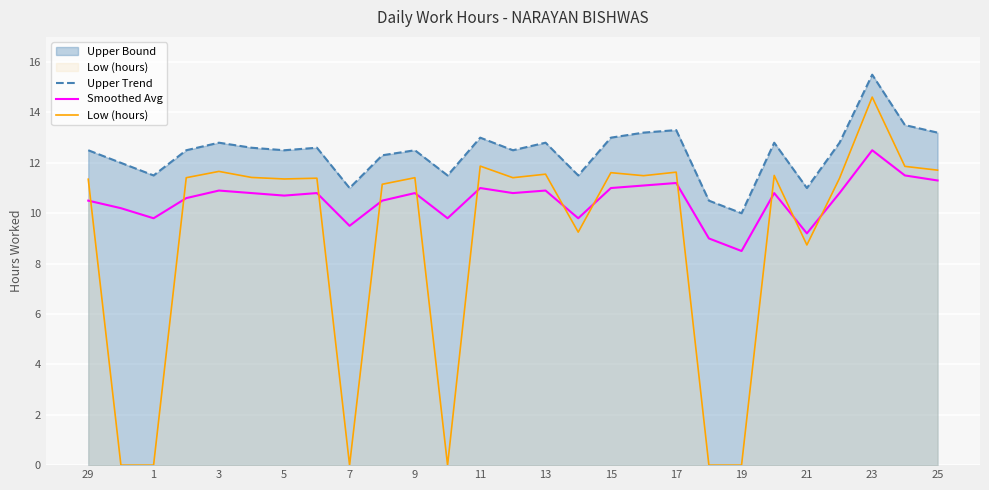

True or false: Upper Trend and Smoothed Avg cross at least once.

False